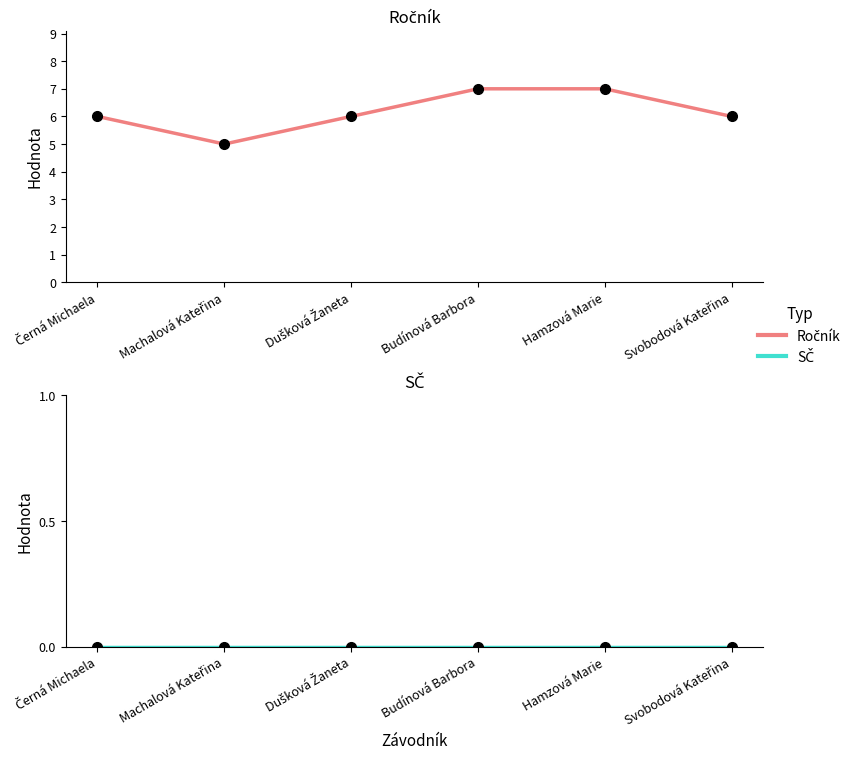

Reading right to left, what are all the values shown in this chart?

Ročník: 6	7	7	6	5	6
SČ: 0	0	0	0	0	0